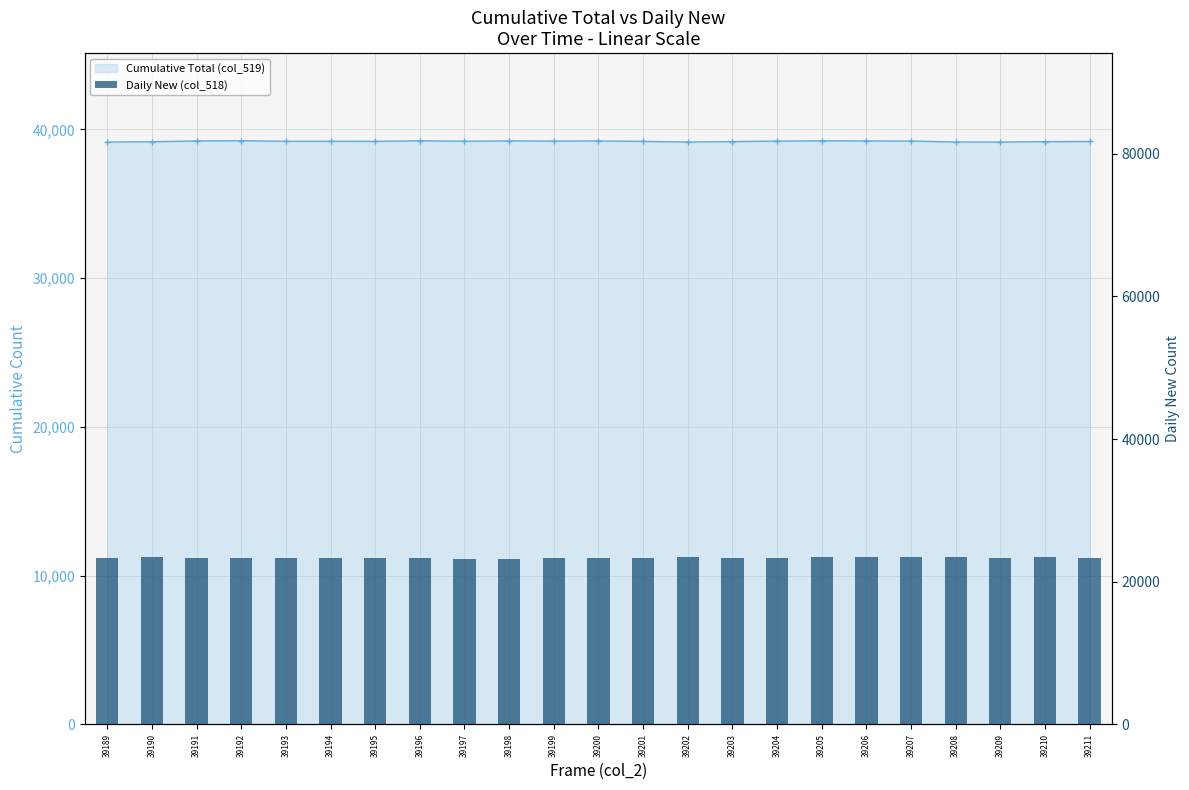

Which series has the widest spread of values?

Daily New (col_518)